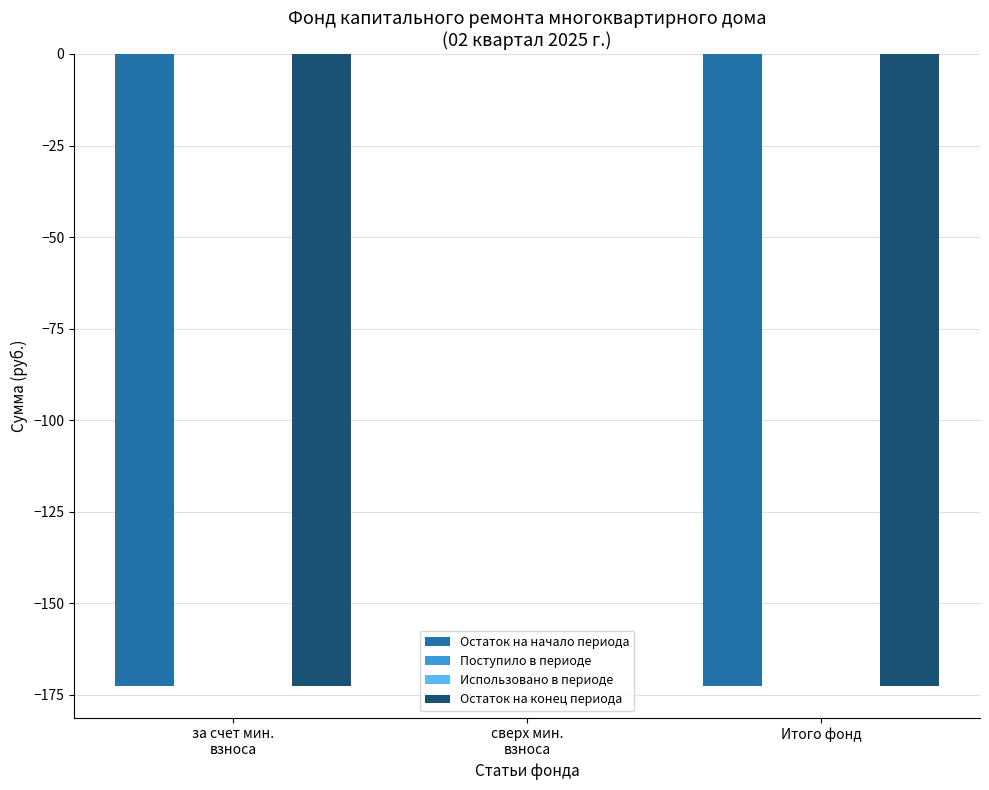

Reading left to right, extract all data points from this chart.

Остаток на начало периода: за счет мин.
взноса=-172.6	сверх мин.
взноса=0.0	Итого фонд=-172.6
Поступило в периоде: за счет мин.
взноса=0.0	сверх мин.
взноса=0.0	Итого фонд=0.0
Использовано в периоде: за счет мин.
взноса=0.0	сверх мин.
взноса=0.0	Итого фонд=0.0
Остаток на конец периода: за счет мин.
взноса=-172.6	сверх мин.
взноса=0.0	Итого фонд=-172.6